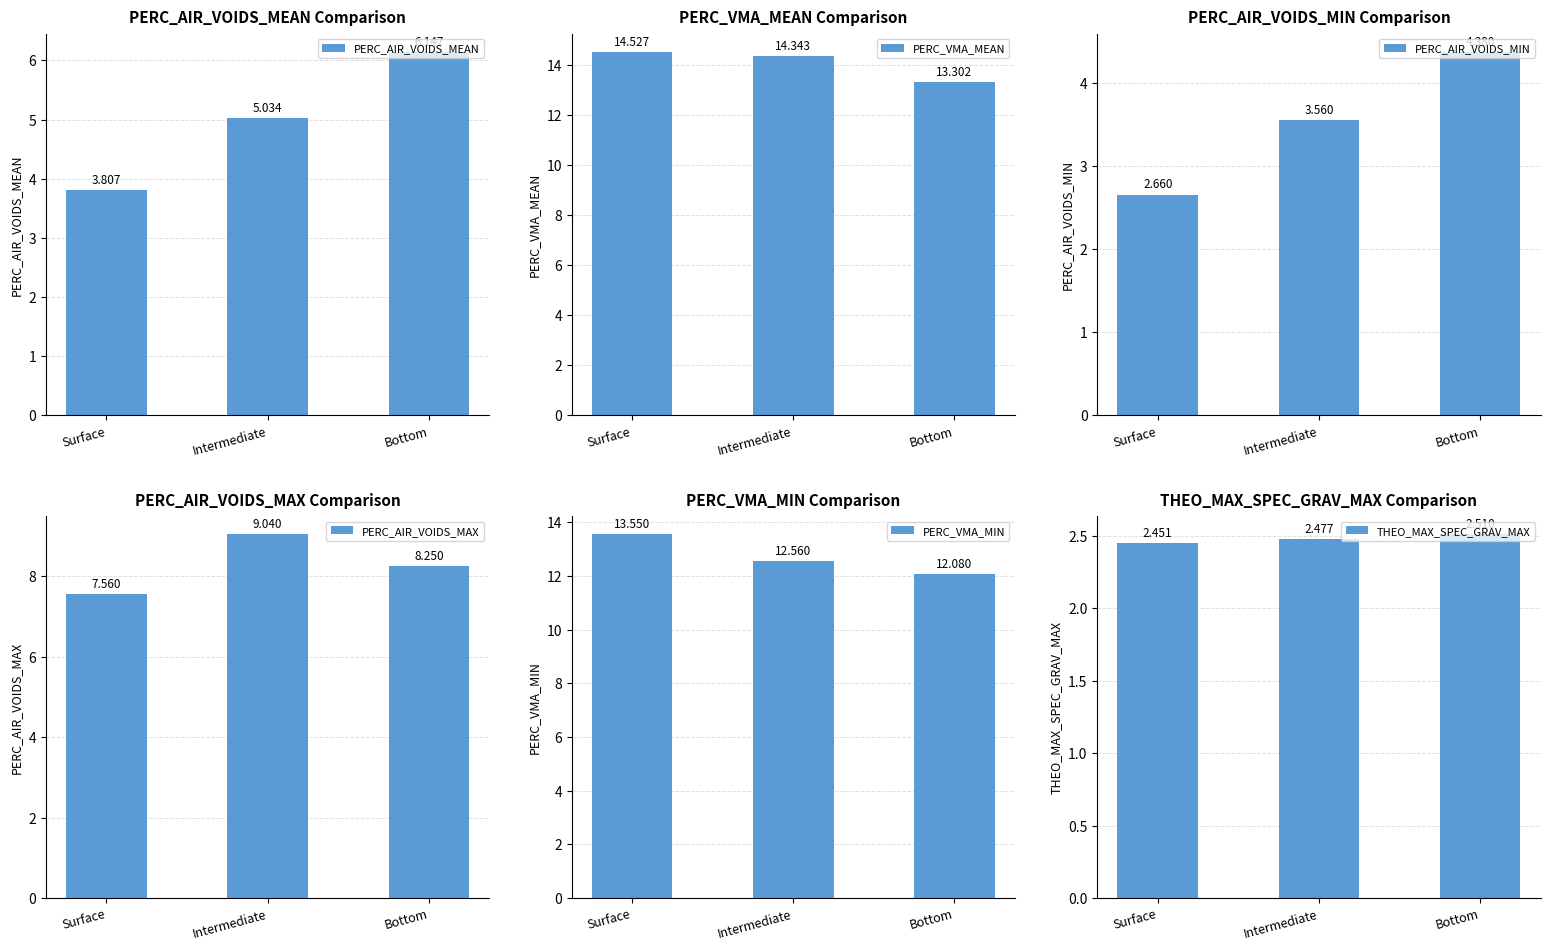

What are all the series names shown in the legend?

PERC_AIR_VOIDS_MEAN, PERC_VMA_MEAN, PERC_AIR_VOIDS_MIN, PERC_AIR_VOIDS_MAX, PERC_VMA_MIN, THEO_MAX_SPEC_GRAV_MAX